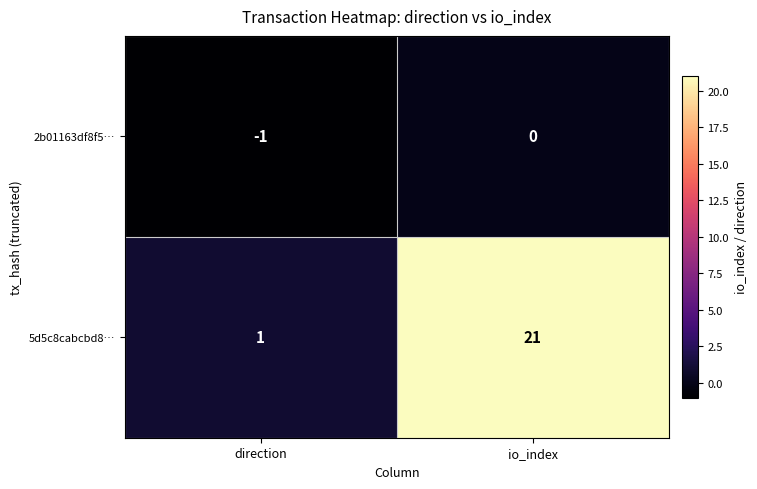

How many data points does each series have?

2